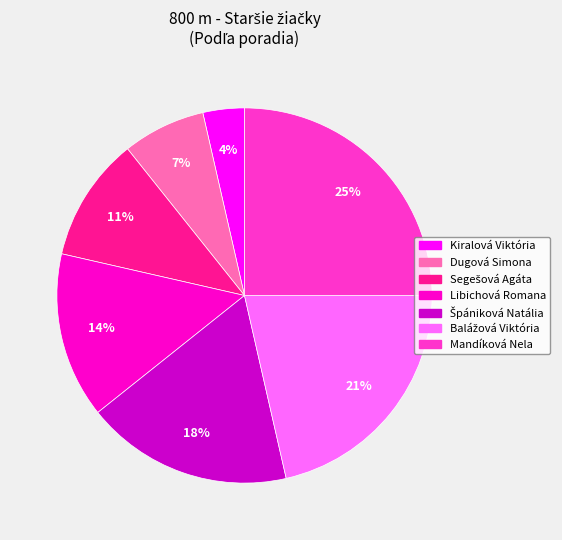

Count the number of slices in the pie.

7